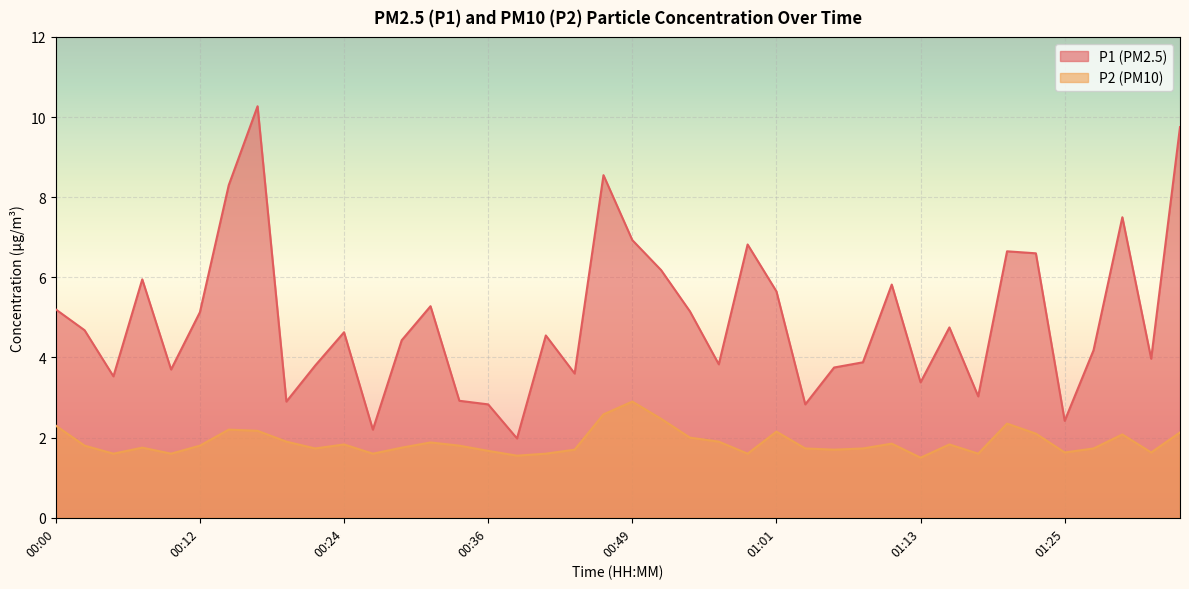

Between 00:51 and 01:11, which series saw the biggest shift?

P2